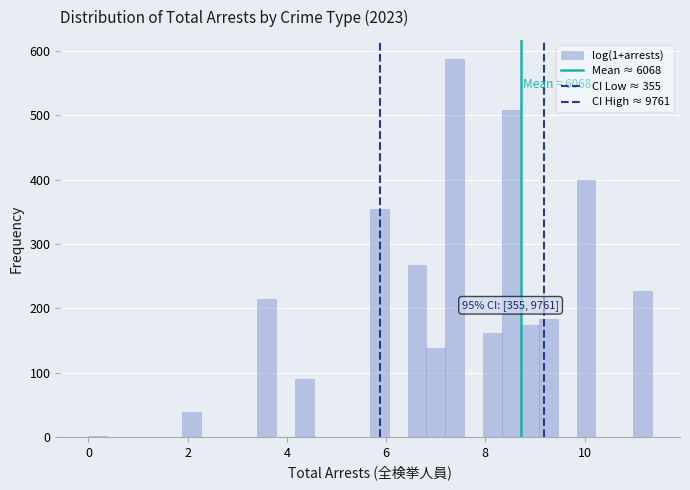

Read against the x-axis, roughly where is the centre of the tallest bar?

7.4